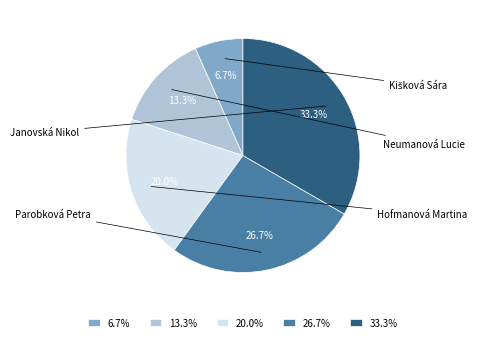

What is the smallest slice in the pie chart?

Kišková Sára